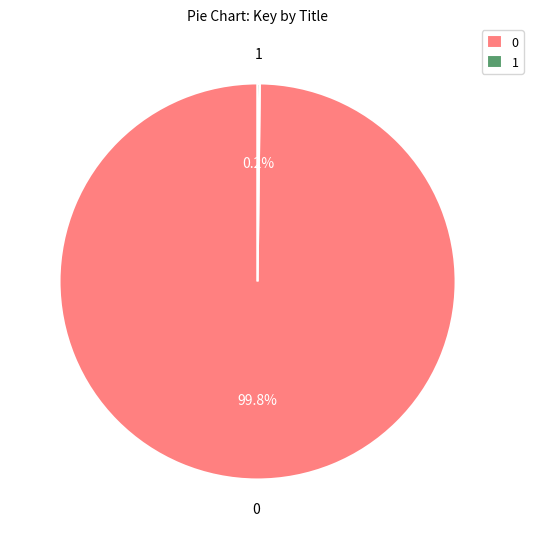

Which category accounts for the majority?

0